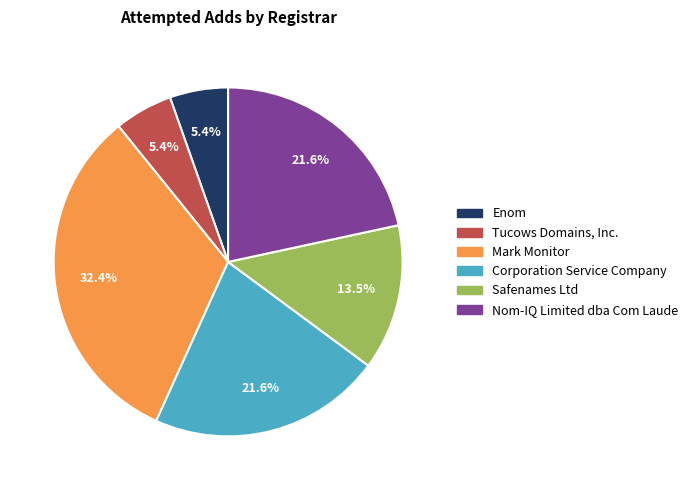

Which category has the biggest portion of the pie?

Mark Monitor